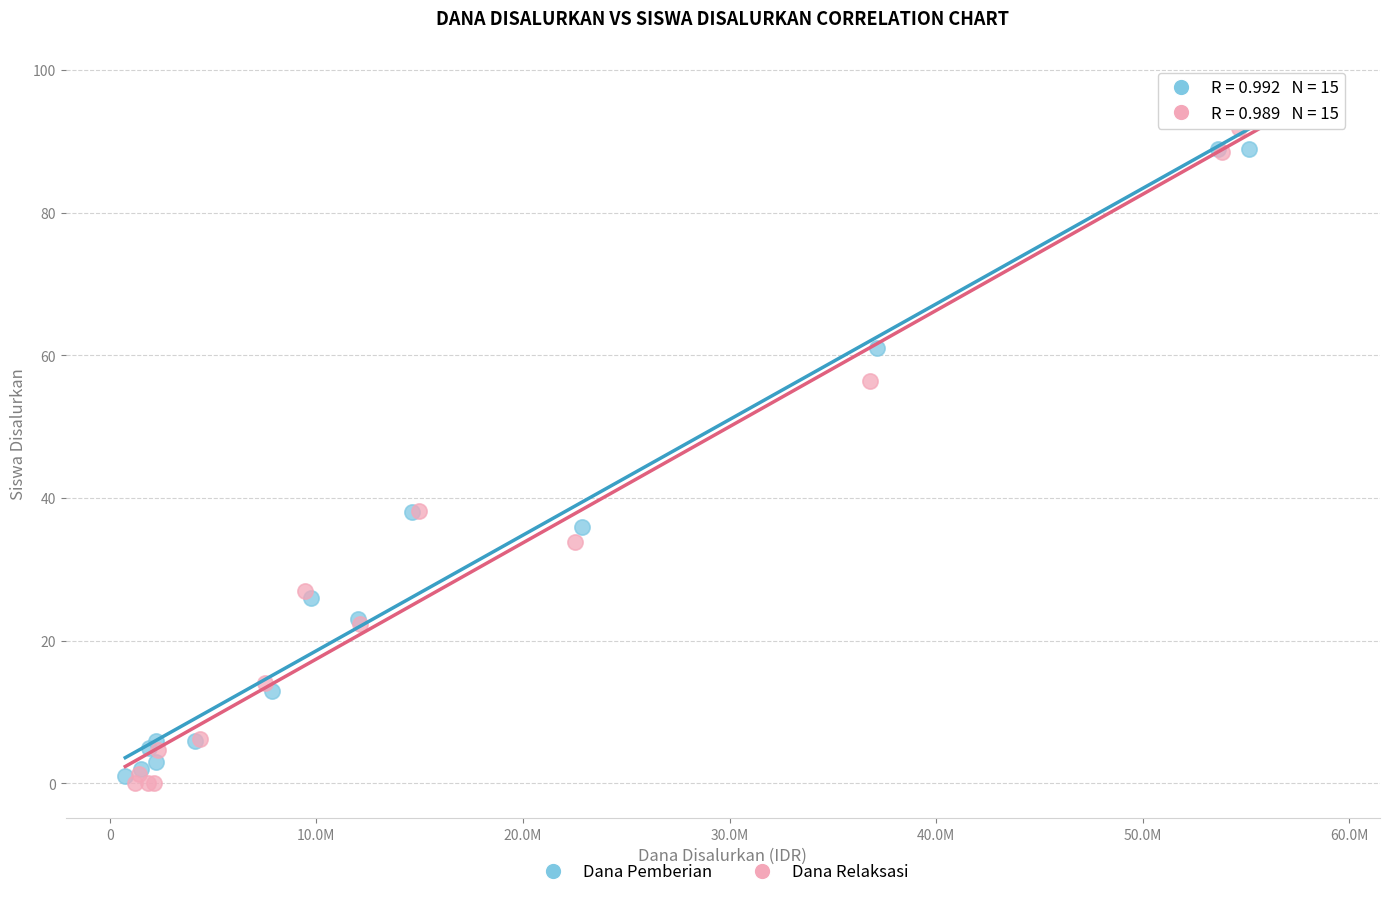

Which series contains the lowest Y value?

Dana Relaksasi